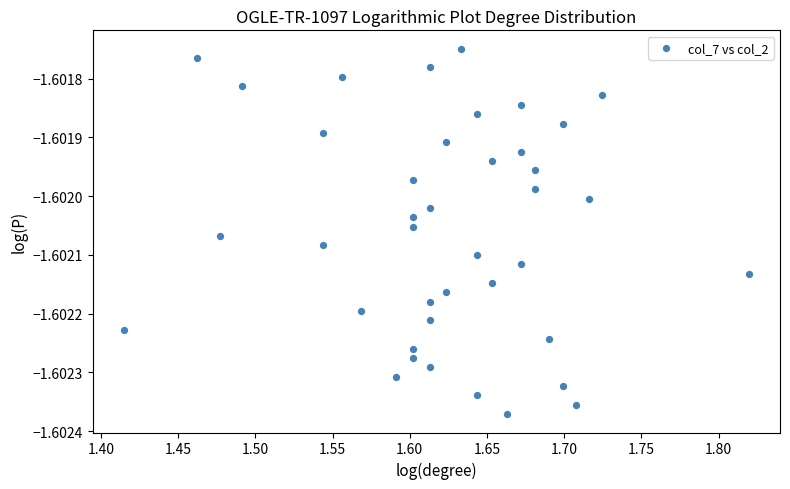

What is the range of X values (max minus min)?

0.4